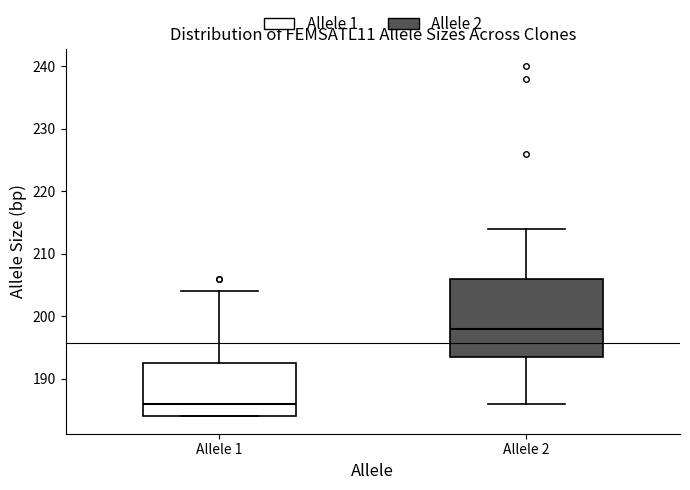

Where is the upper edge of the box for Allele 1 on the y-axis? The values are not printed on the chart, so give them approximately, as read against the axis.

193